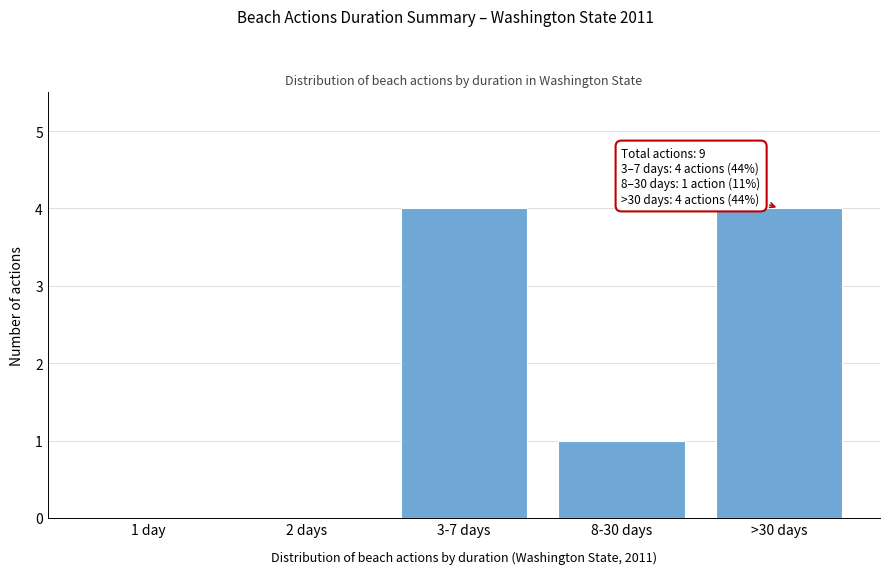

Reading right to left, extract all data points from this chart.

>30 days=4	8-30 days=1	3-7 days=4	2 days=0	1 day=0